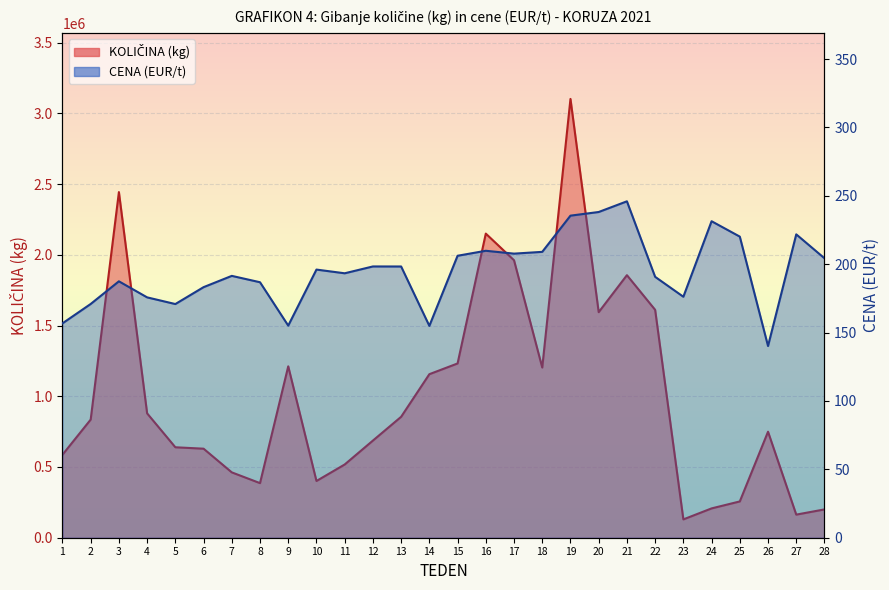

Which category has the lowest value across all series?

26